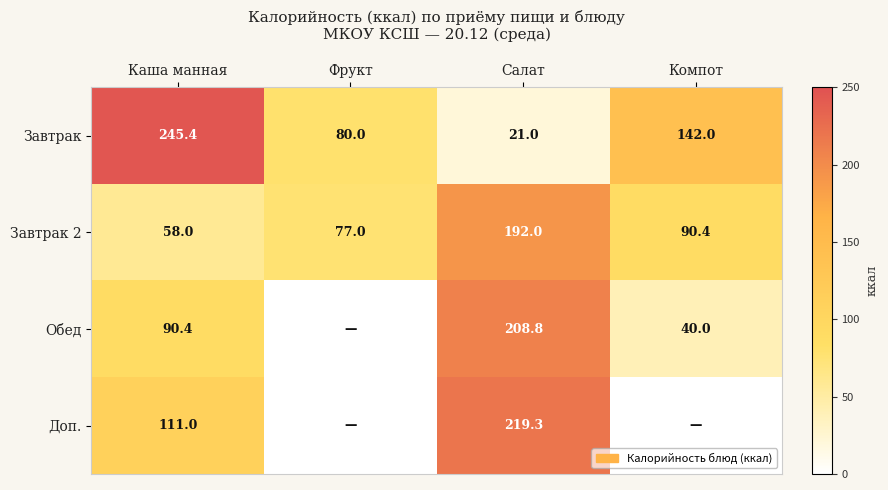

List the labels in order of Завтрак 2 value, largest first.

Салат, Компот, Фрукт, Каша манная